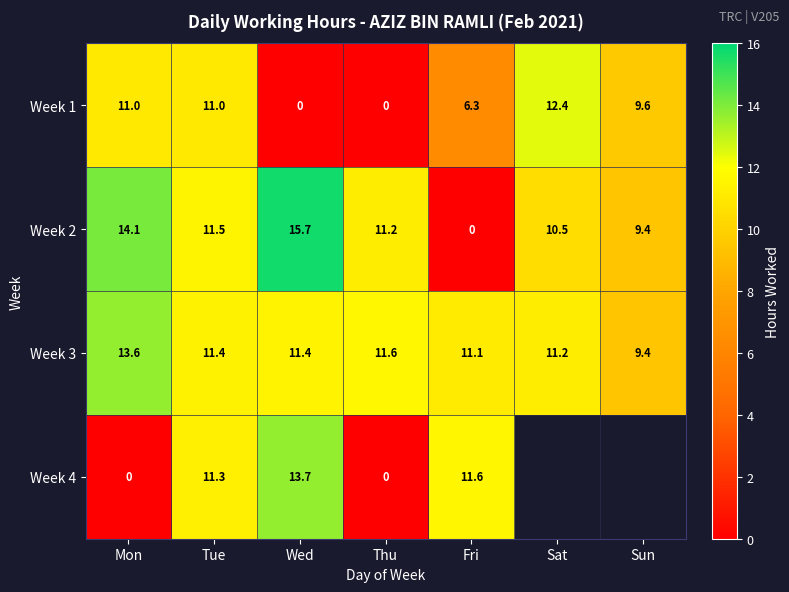

What is the difference between the highest and lowest values at Mon?

14.1